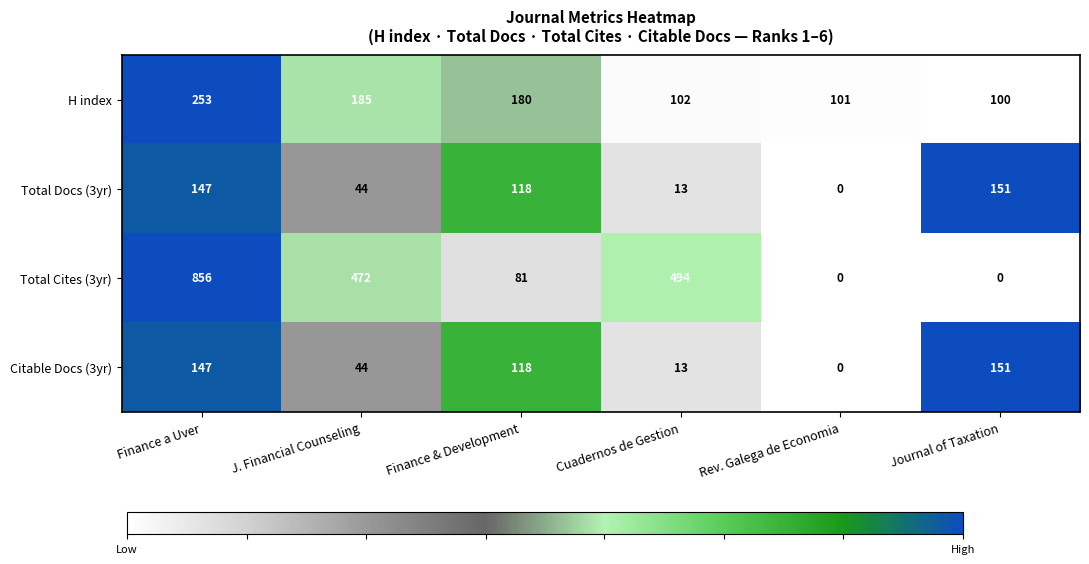

What is the spread (max minus min) of values at Journal of Taxation?

151